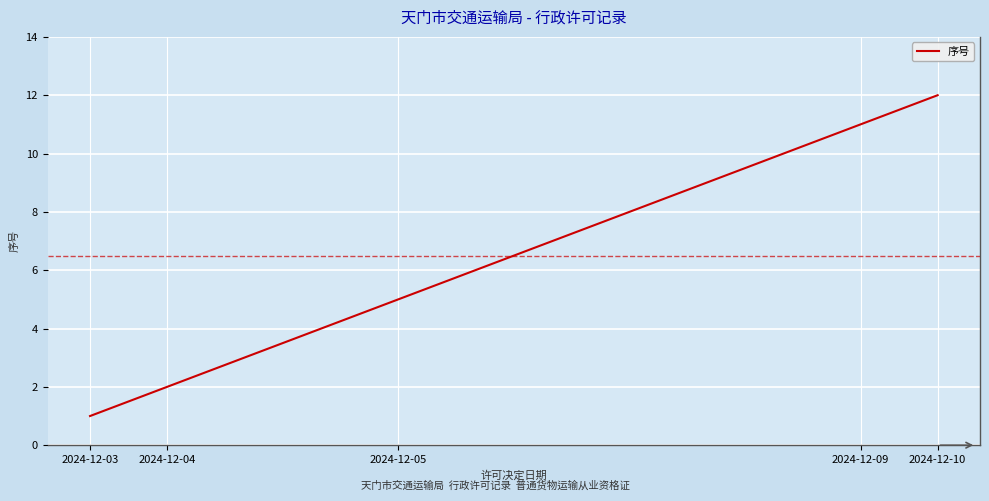

What is the maximum value shown in the chart?

12